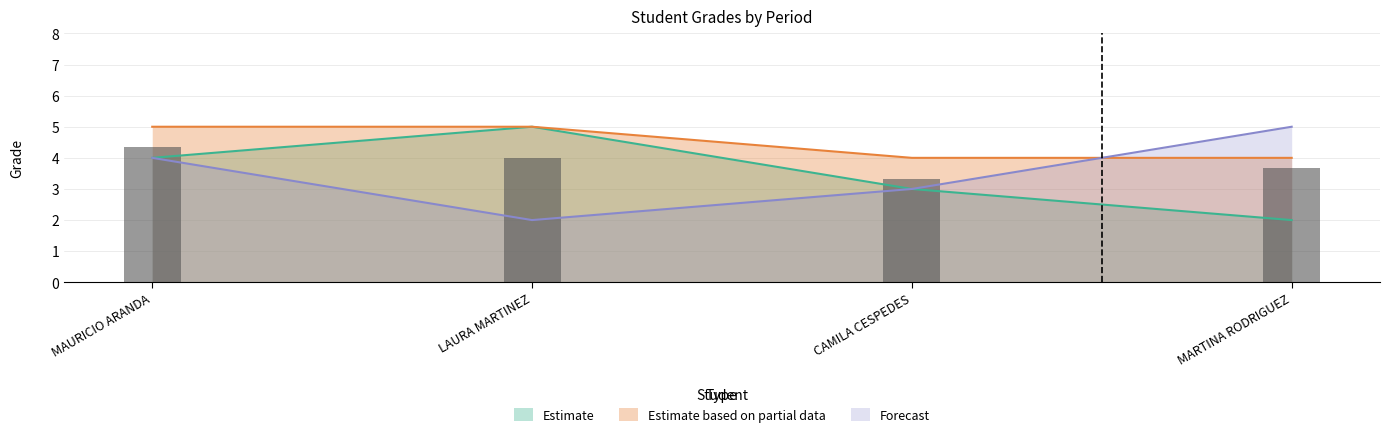

What value does the Estimate based on partial data series have at MARTINA RODRIGUEZ?

4